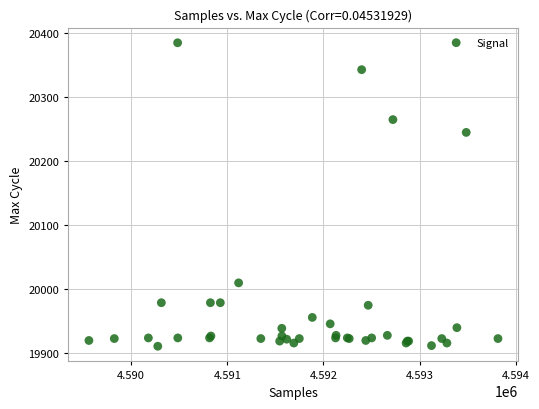

What Y value in the scatter plot is closest to 20147?

20244